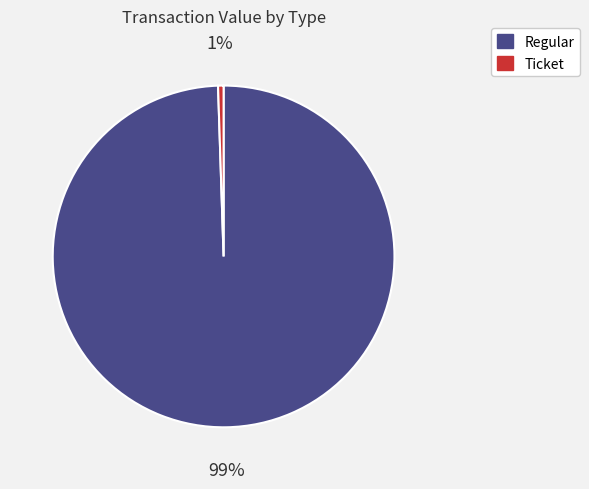

To the nearest percent, what is the combined percentage of Ticket and Regular?

100%